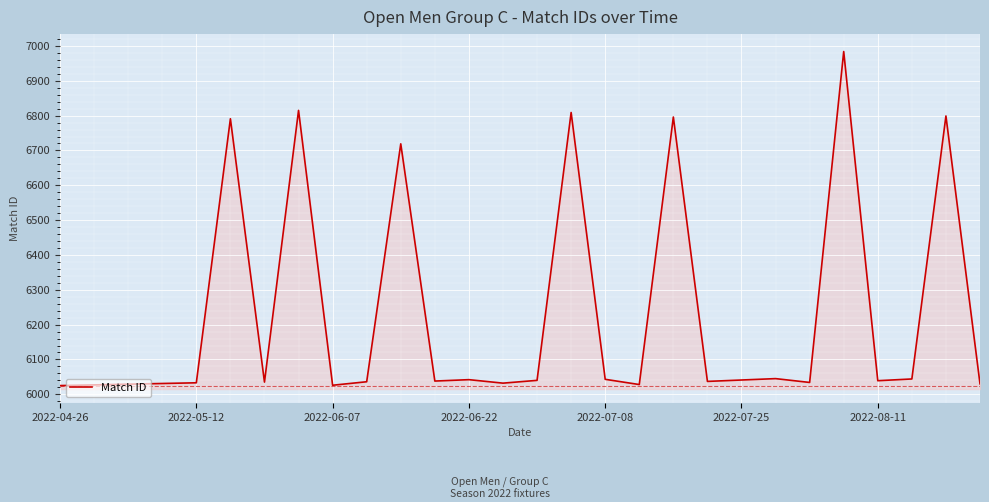

What is the maximum value shown in the chart?

6984